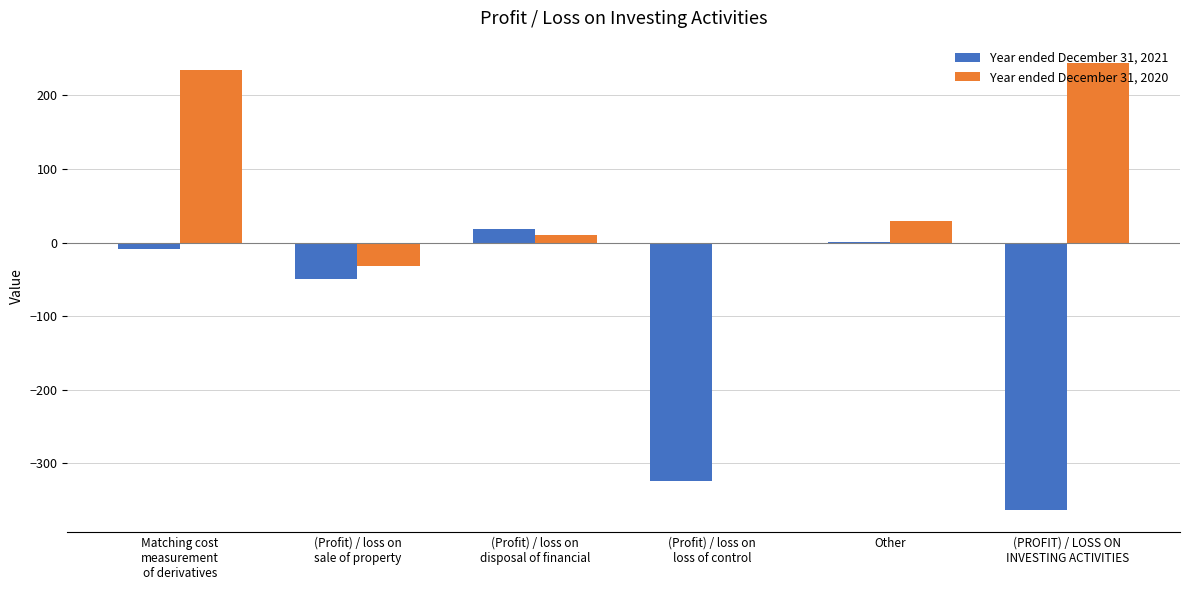

What are all the series names shown in the legend?

Year ended December 31, 2021, Year ended December 31, 2020